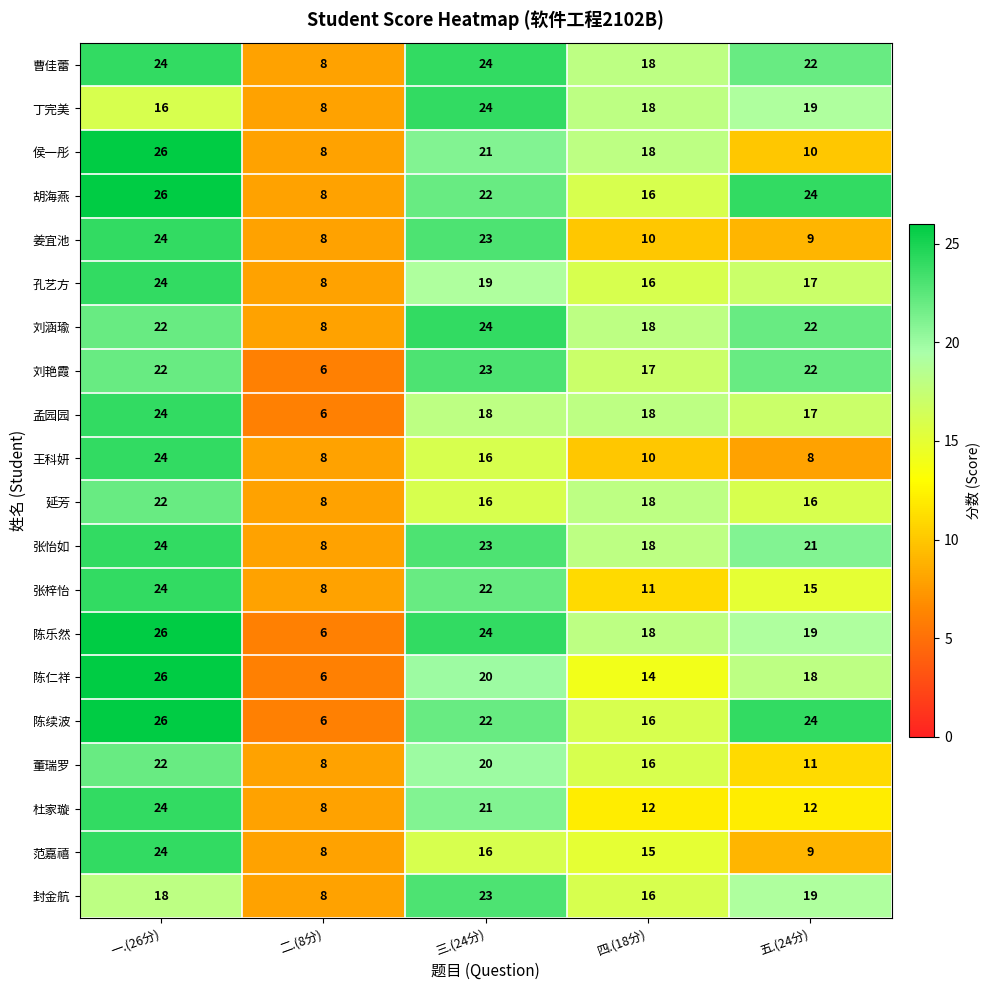

How many series are shown in this chart?

20